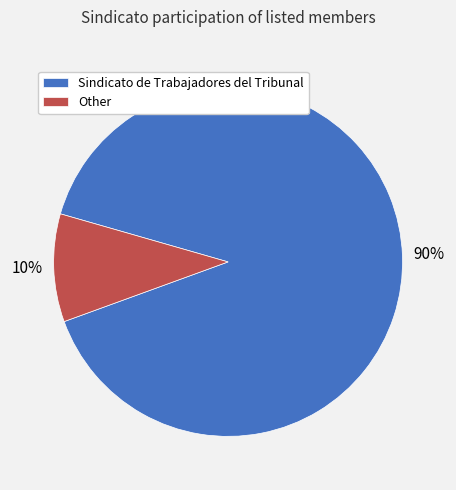

How many slices are in this pie chart?

2